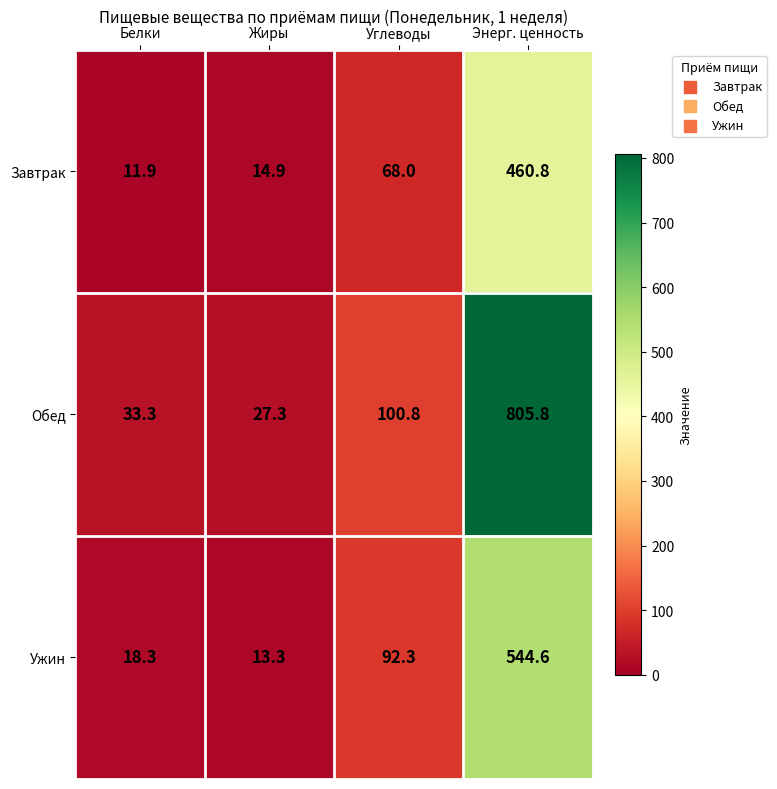

How many series are shown in this chart?

3